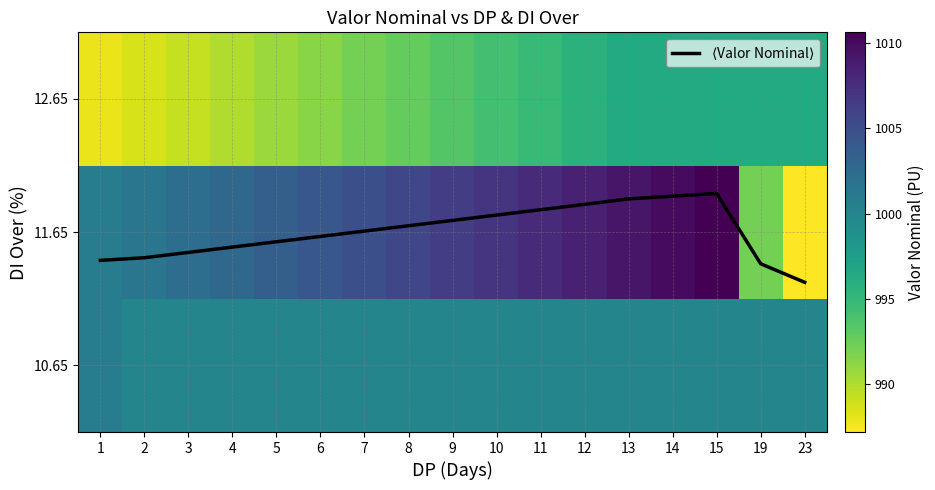

Between 23 and 4, which is larger?

4